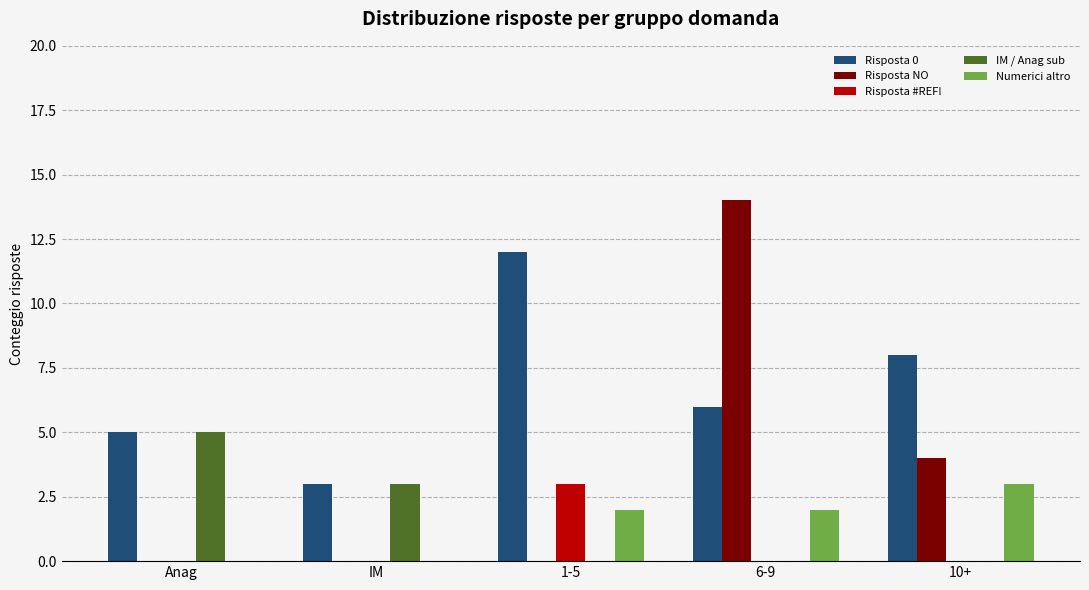

Reading right to left, extract all data points from this chart.

Risposta 0: 10+=8	6-9=6	1-5=12	IM=3	Anag=5
Risposta NO: 10+=4	6-9=14	1-5=0	IM=0	Anag=0
Risposta #REF!: 10+=0	6-9=0	1-5=3	IM=0	Anag=0
IM / Anag sub: 10+=0	6-9=0	1-5=0	IM=3	Anag=5
Numerici altro: 10+=3	6-9=2	1-5=2	IM=0	Anag=0